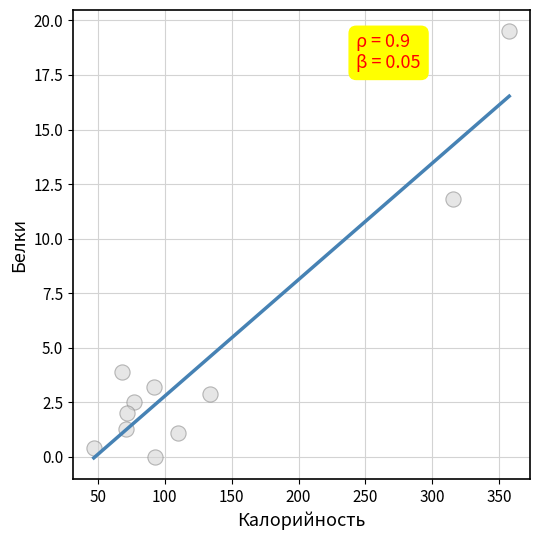

What Y value in the scatter plot is closest to 9?

11.8